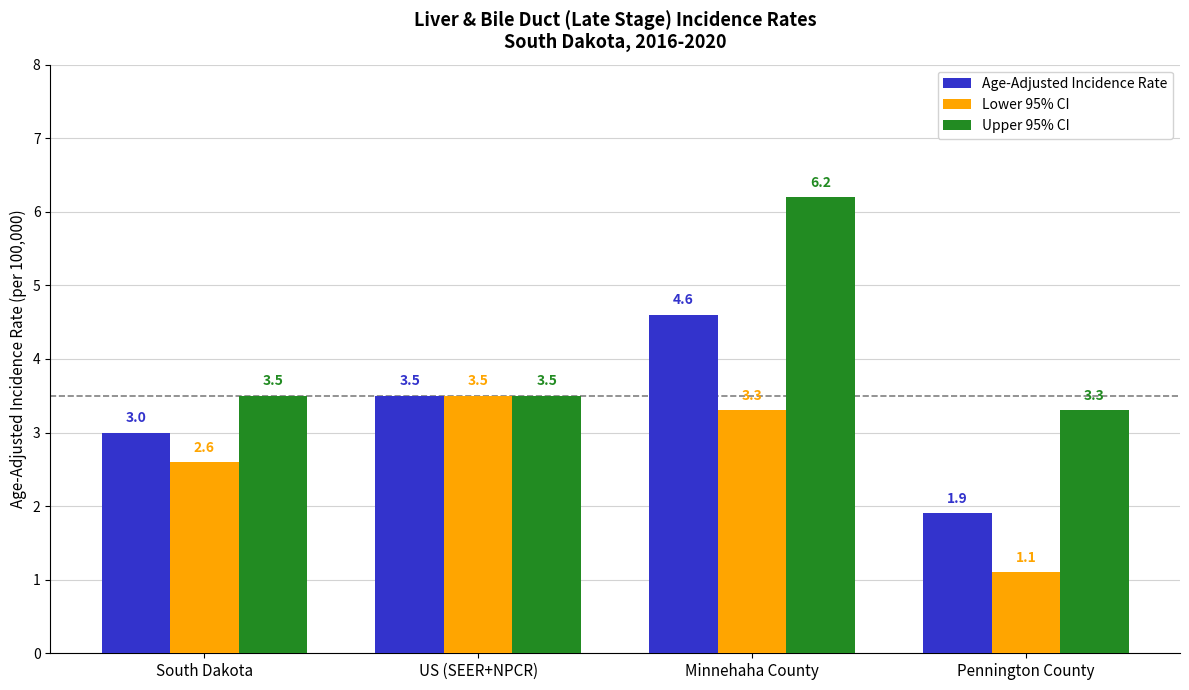

What is the difference between the Upper 95% CI values at South Dakota and Minnehaha County?

2.7